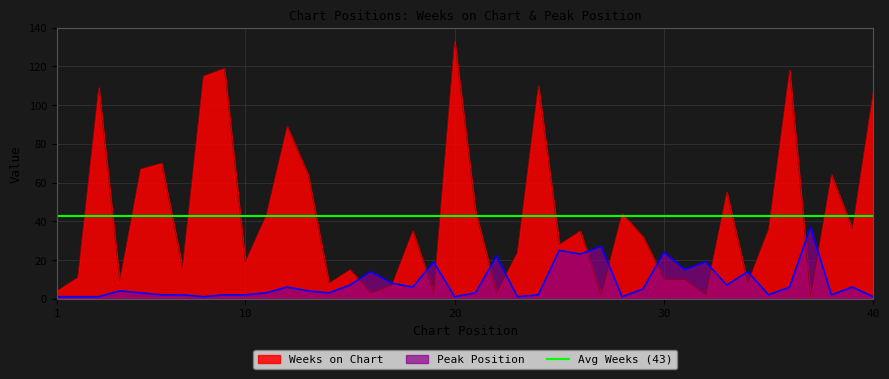

Read the Peak Position value at 34.

14